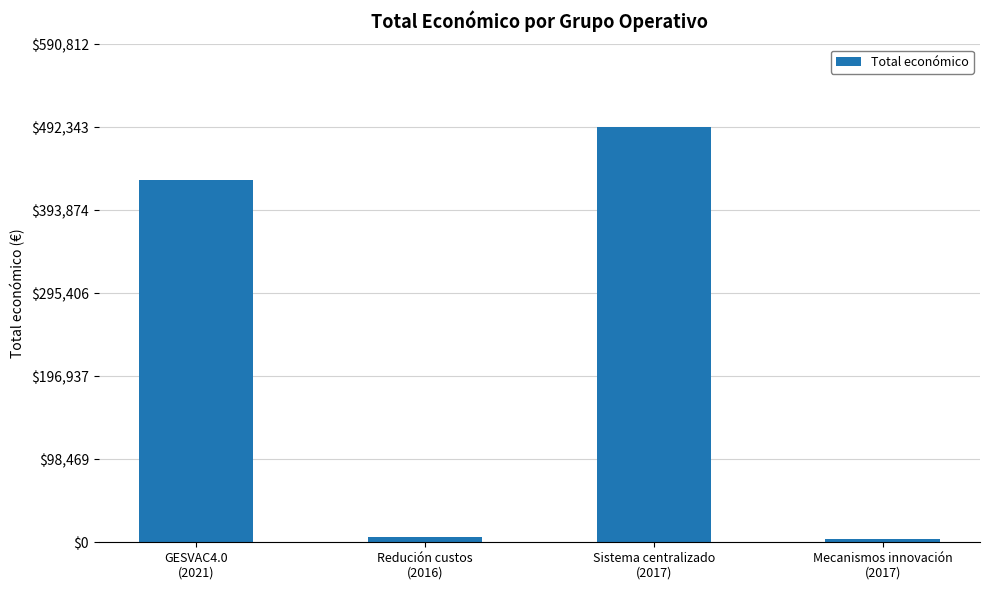

What is the sum of the values at GESVAC4.0
(2021) and Mecanismos innovación
(2017)?

434811